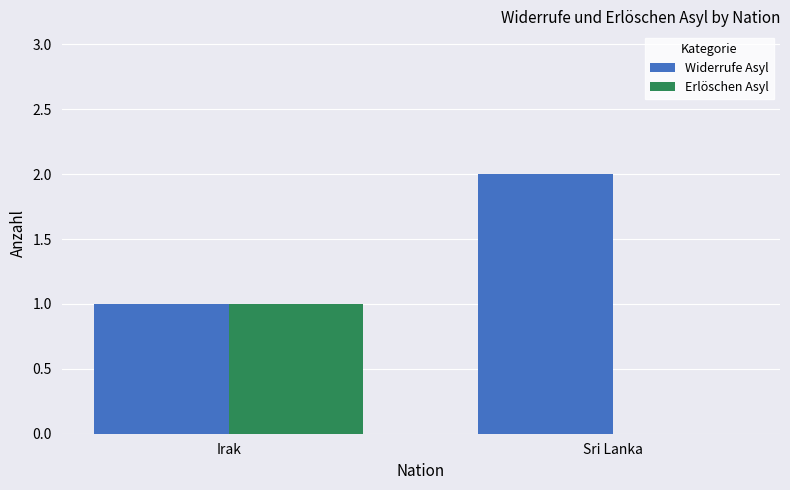

What is the sum of all Widerrufe Asyl values?

3